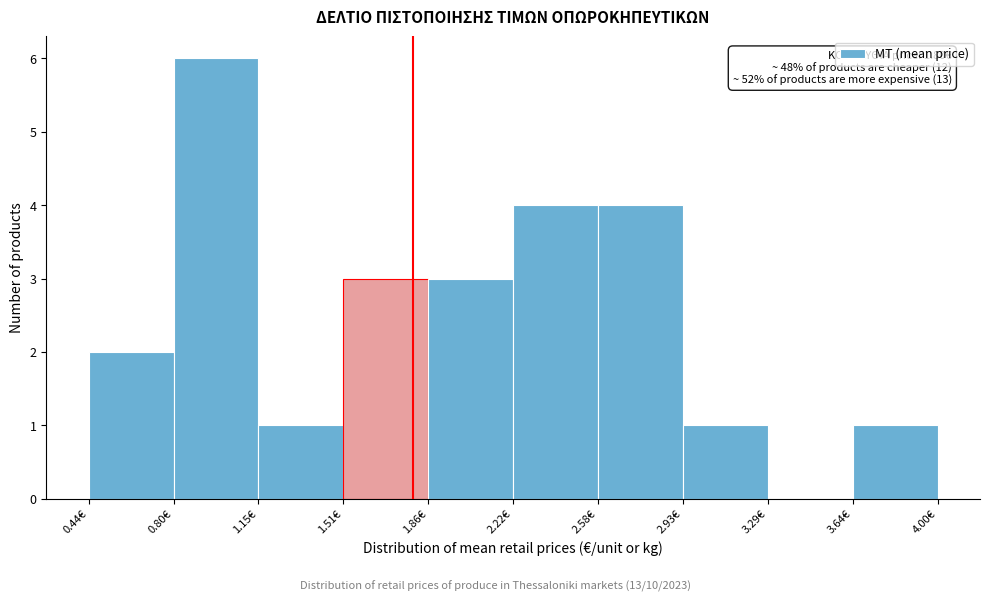

Which range on the x-axis has the tallest bar?

0.80 to 1.15